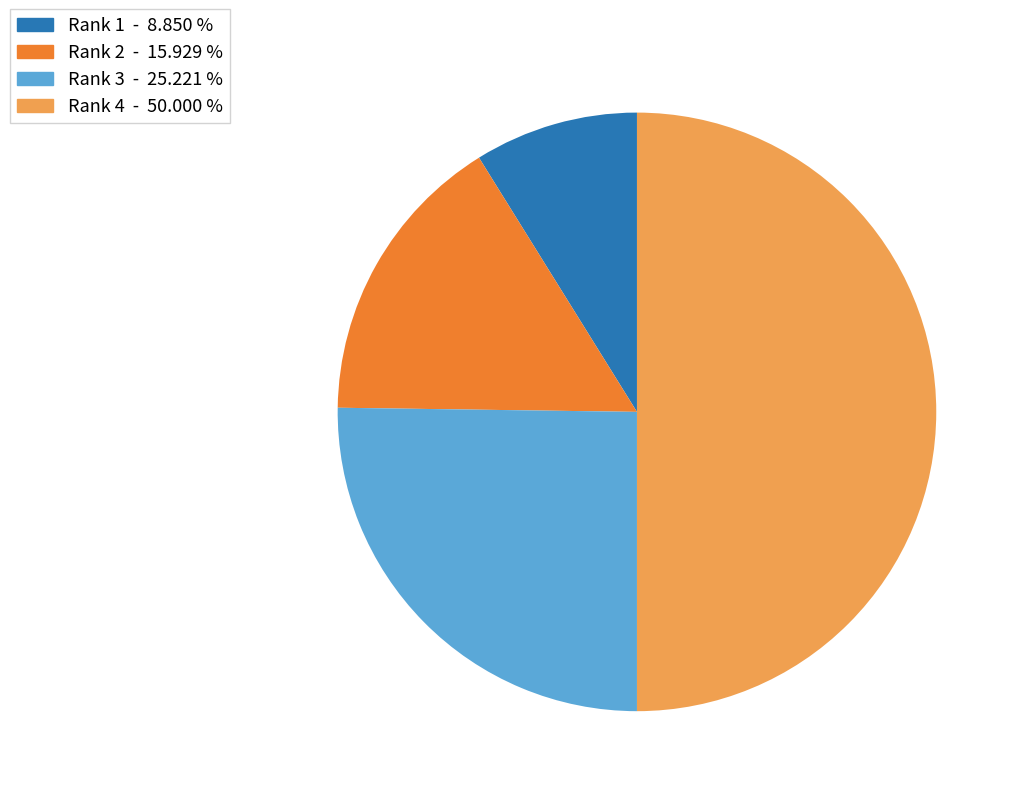

Which slice is the smallest?

Rank 1